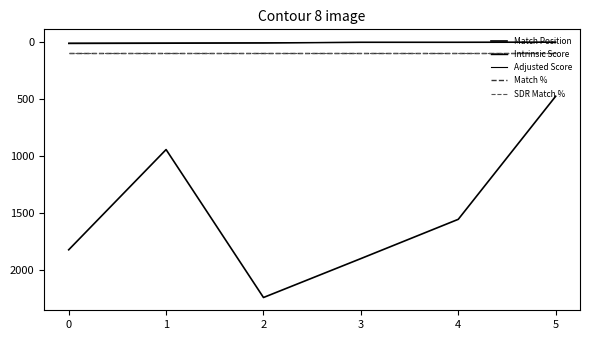

Which series has the largest total across all categories?

Match Position